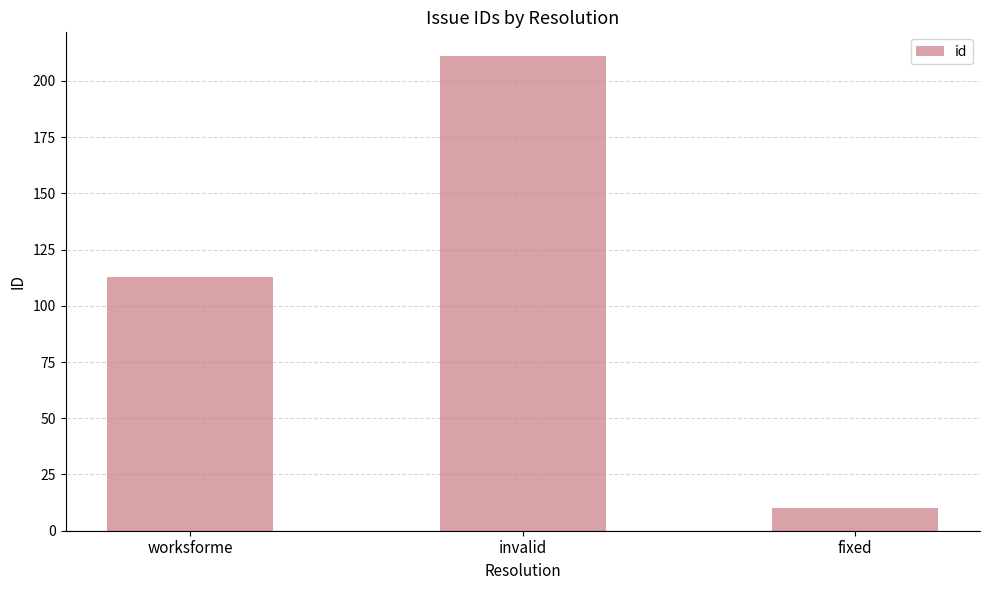

True or false: the data shows 113 at worksforme.

True